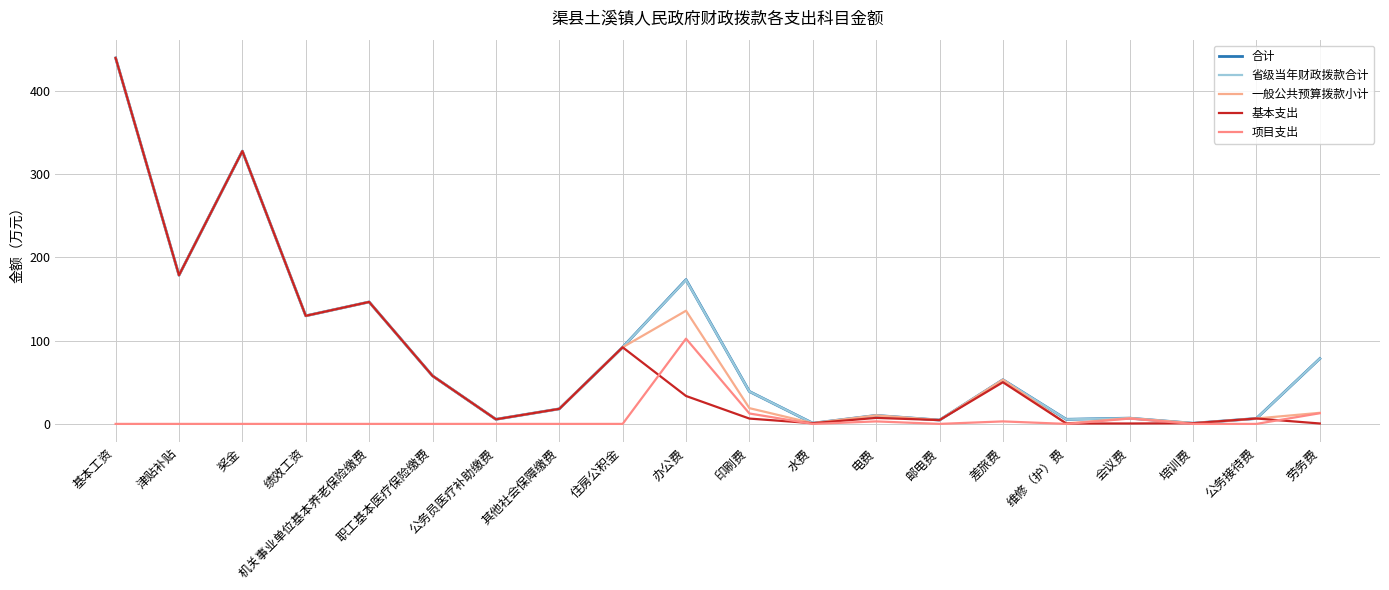

The 合计 series shows 129.7 at 绩效工资. True or false?

True